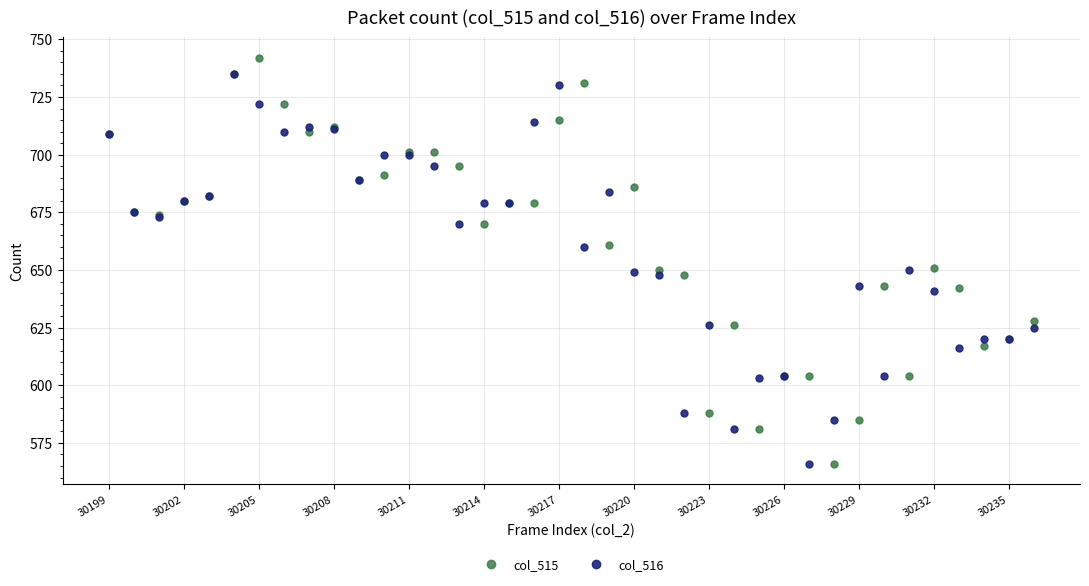

What is the value of the col_515 point at the 11th from the left?

689